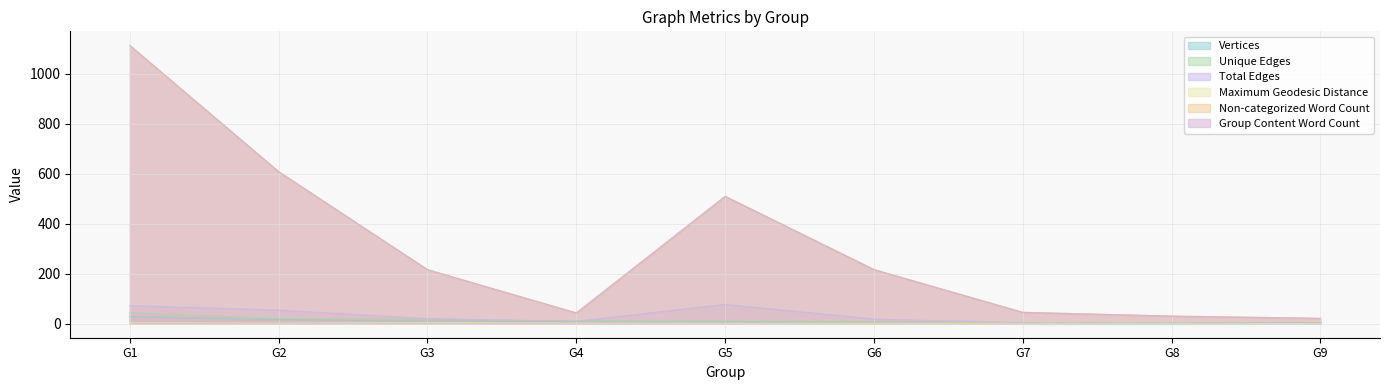

Where is the first local maximum for Group Content Word Count?

G5